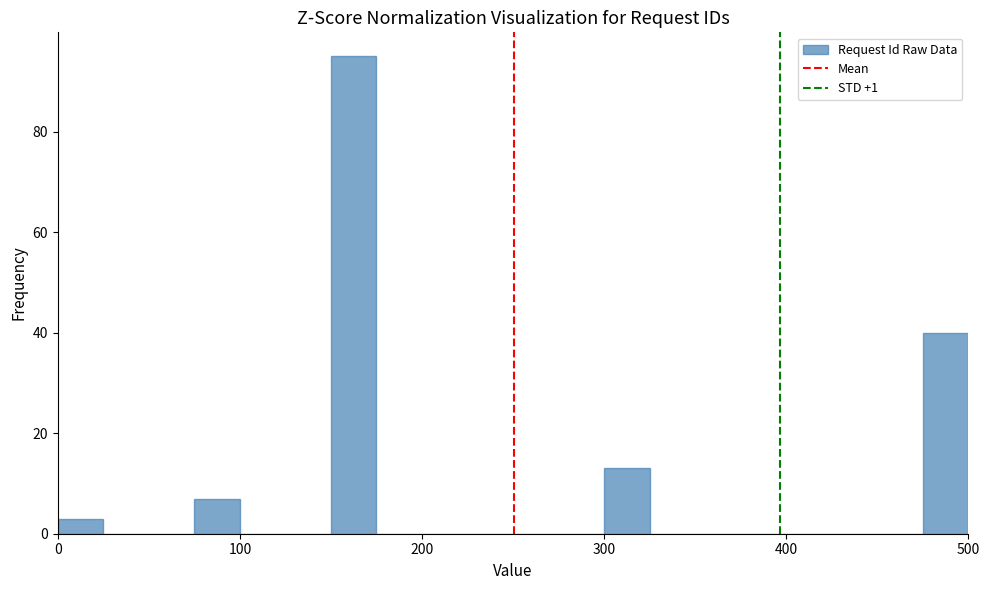

Read against the x-axis, roughly where is the centre of the tallest bar?

160